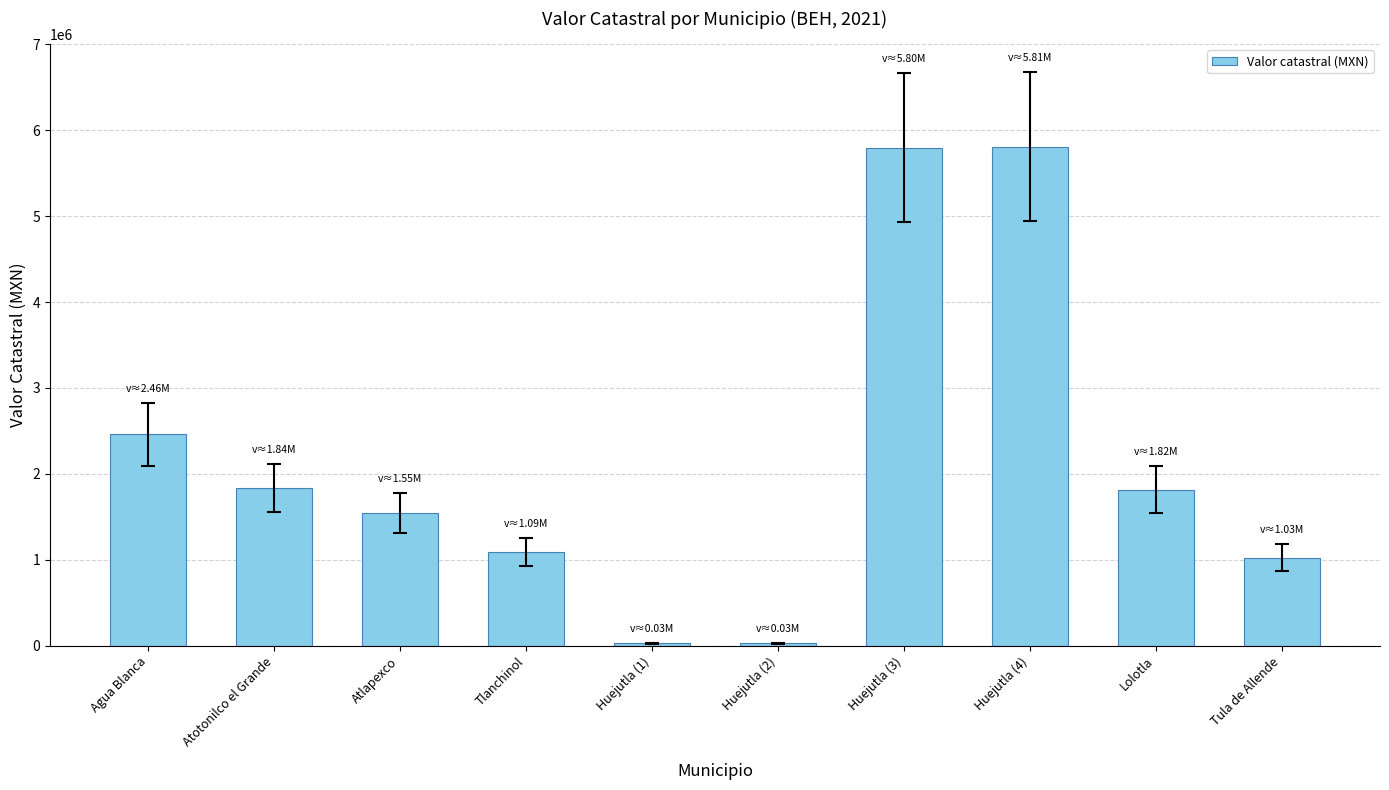

What is the average value?

2144687.0